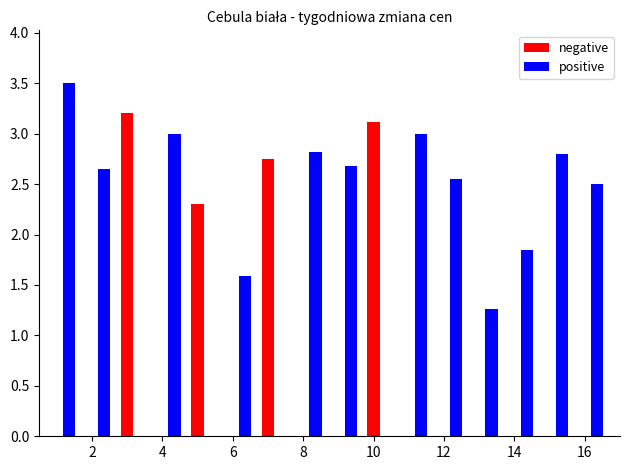

How many series are shown in this chart?

2